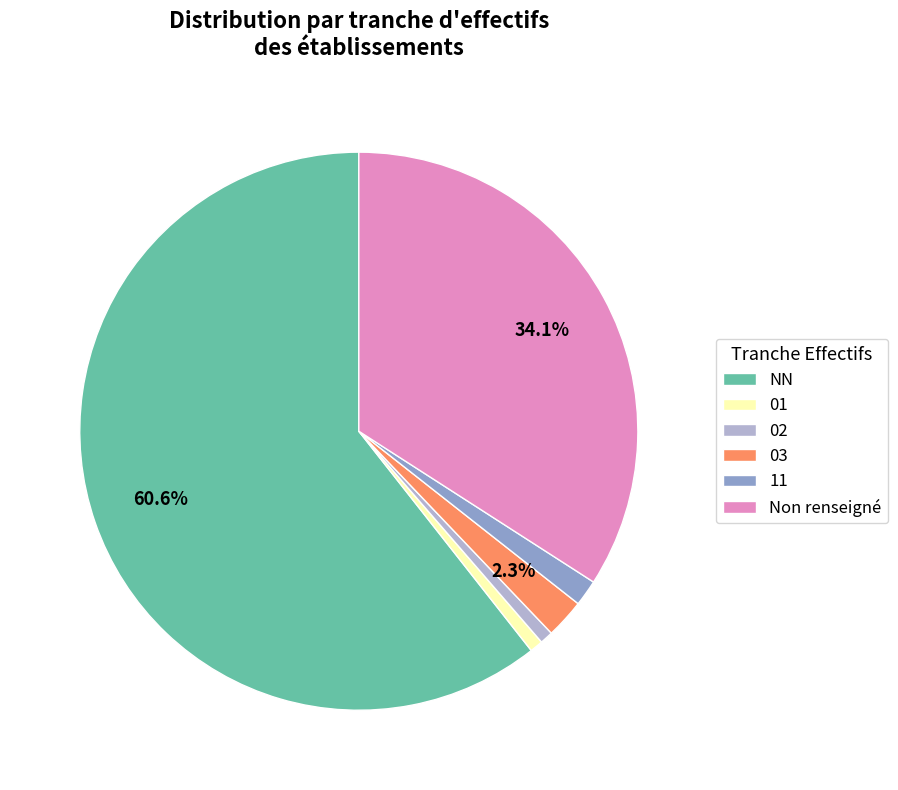

Is there any slice that represents more than half of the pie?

Yes